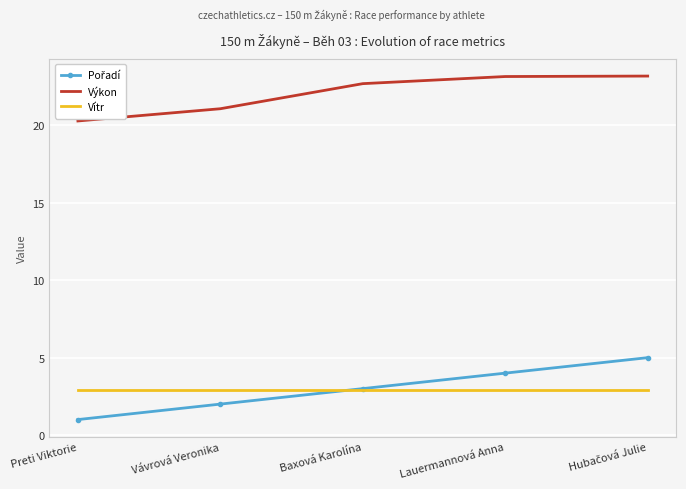

What position from the right is Vávrová Veronika?

4